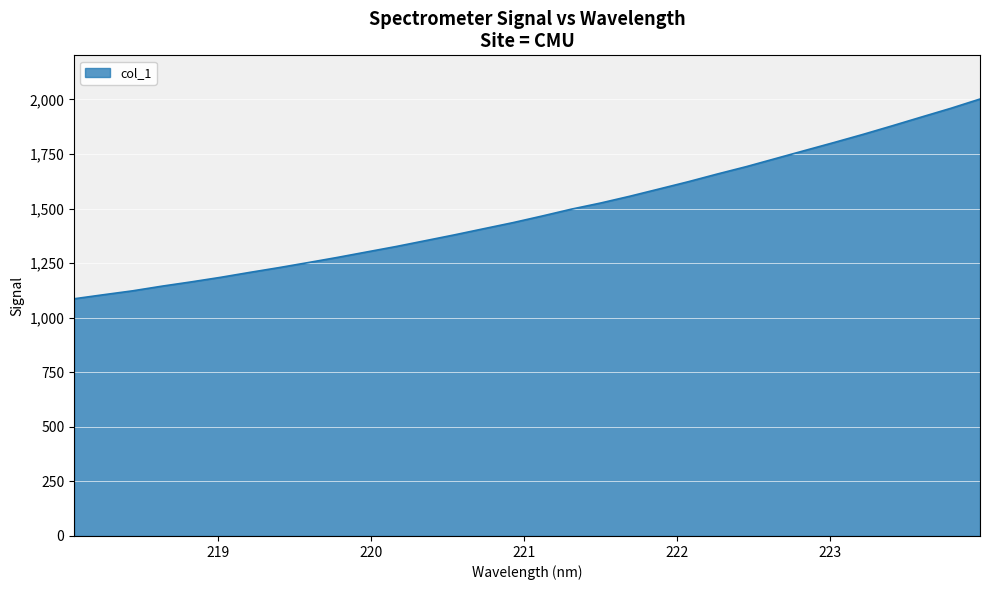

True or false: there are more than 1 points higher than both neighbors.

False